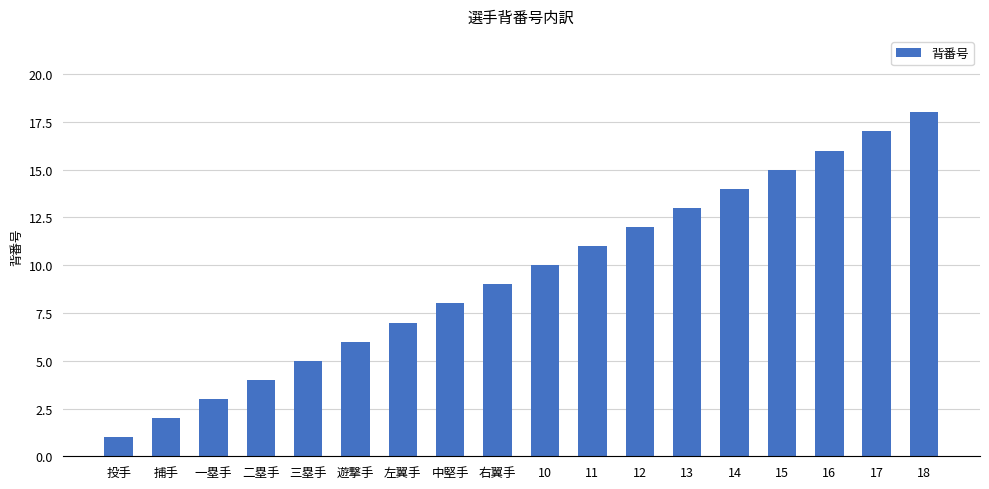

Rank the categories by value from lowest to highest.

投手, 捕手, 一塁手, 二塁手, 三塁手, 遊撃手, 左翼手, 中堅手, 右翼手, 10, 11, 12, 13, 14, 15, 16, 17, 18